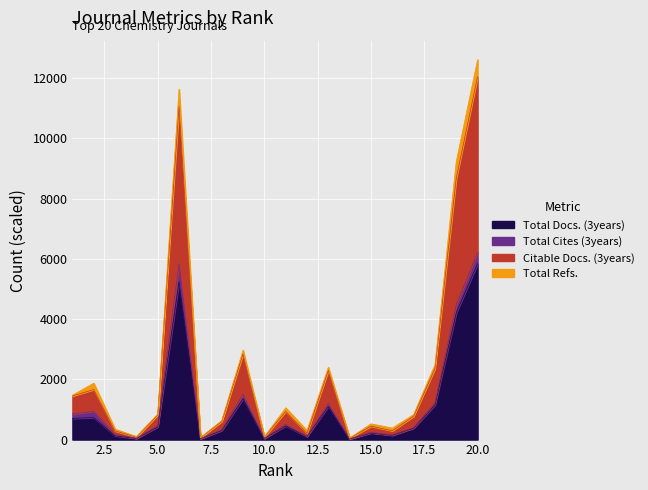

At how many categories does at least one series exceed 10870?

2